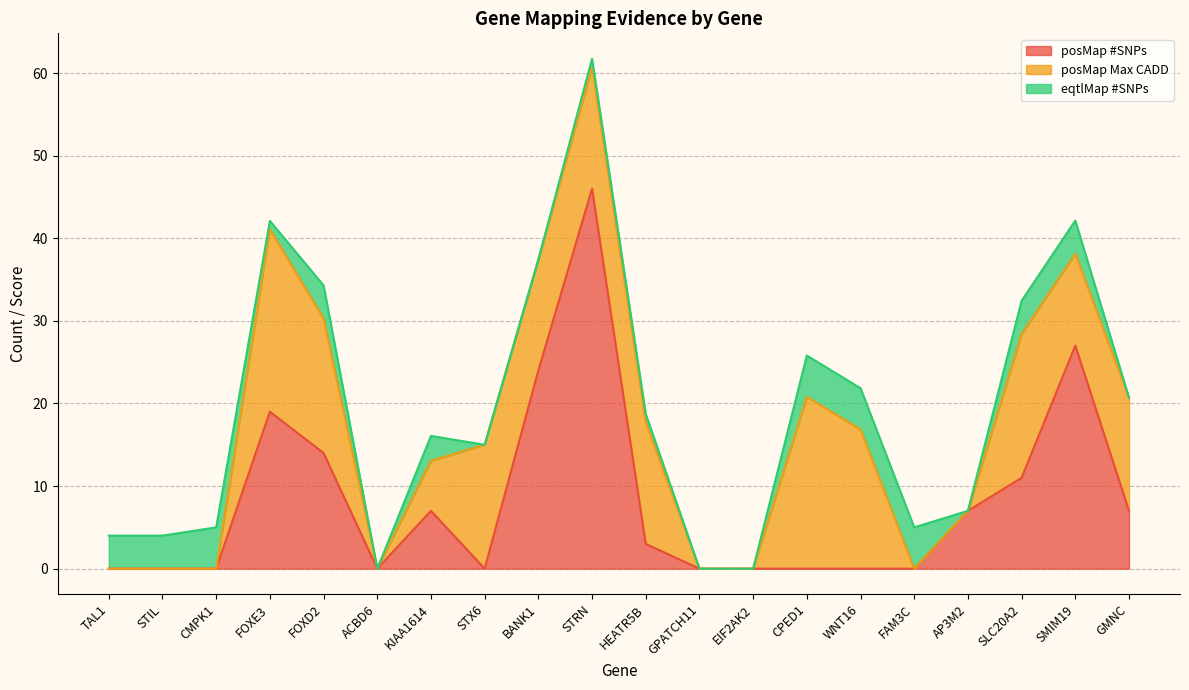

Is it true that posMap #SNPs equals 27.8 at CPED1?

False